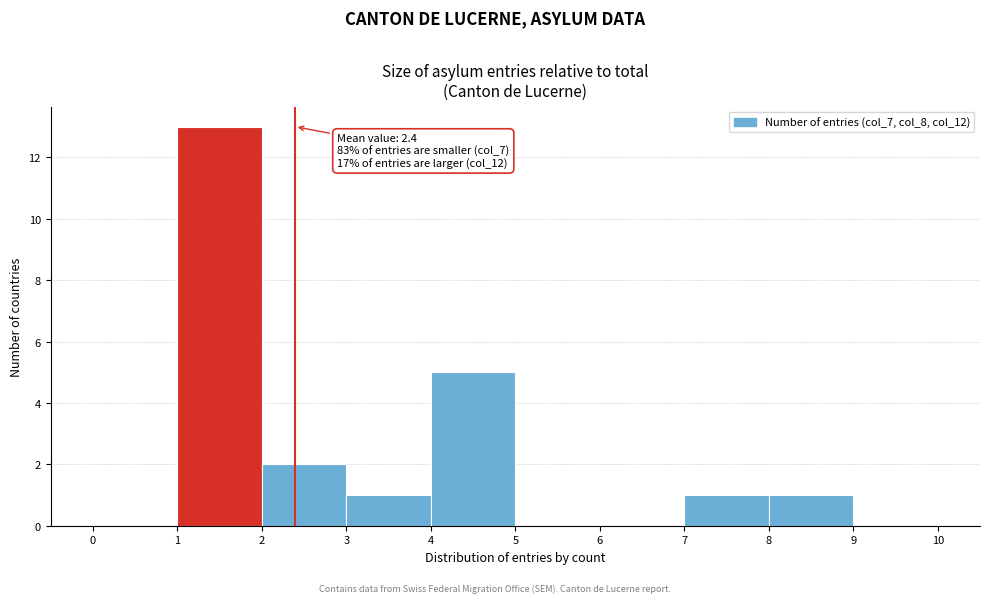

Over which range of the x-axis is the bar tallest?

1 to 2